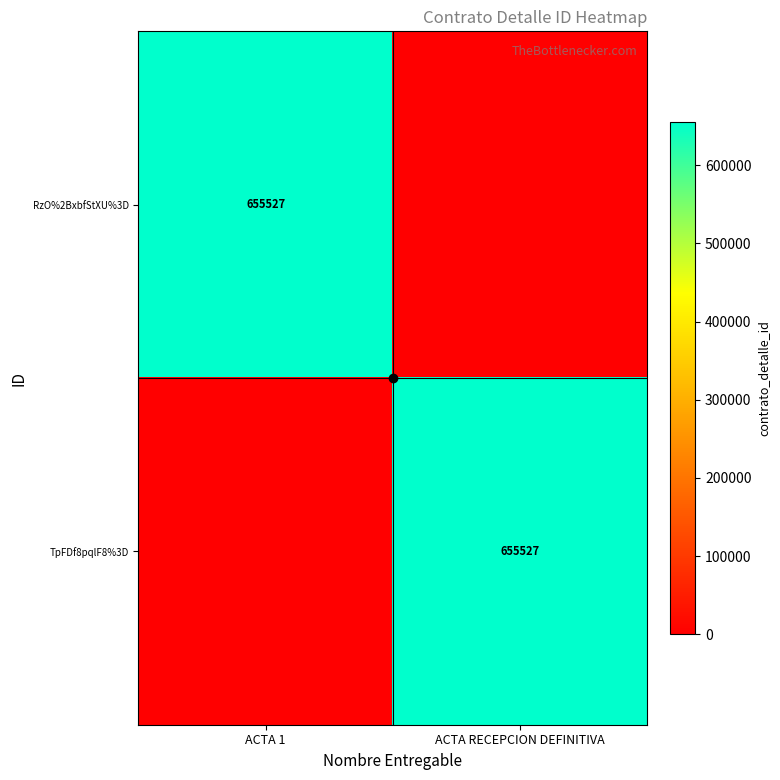

What is the difference between the highest and lowest values at ACTA 1?

655527